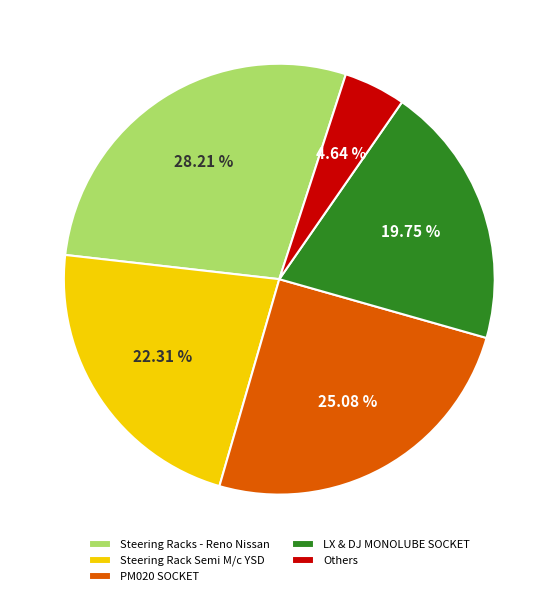

Which has a higher value, PM020 SOCKET or LX & DJ MONOLUBE SOCKET?

PM020 SOCKET